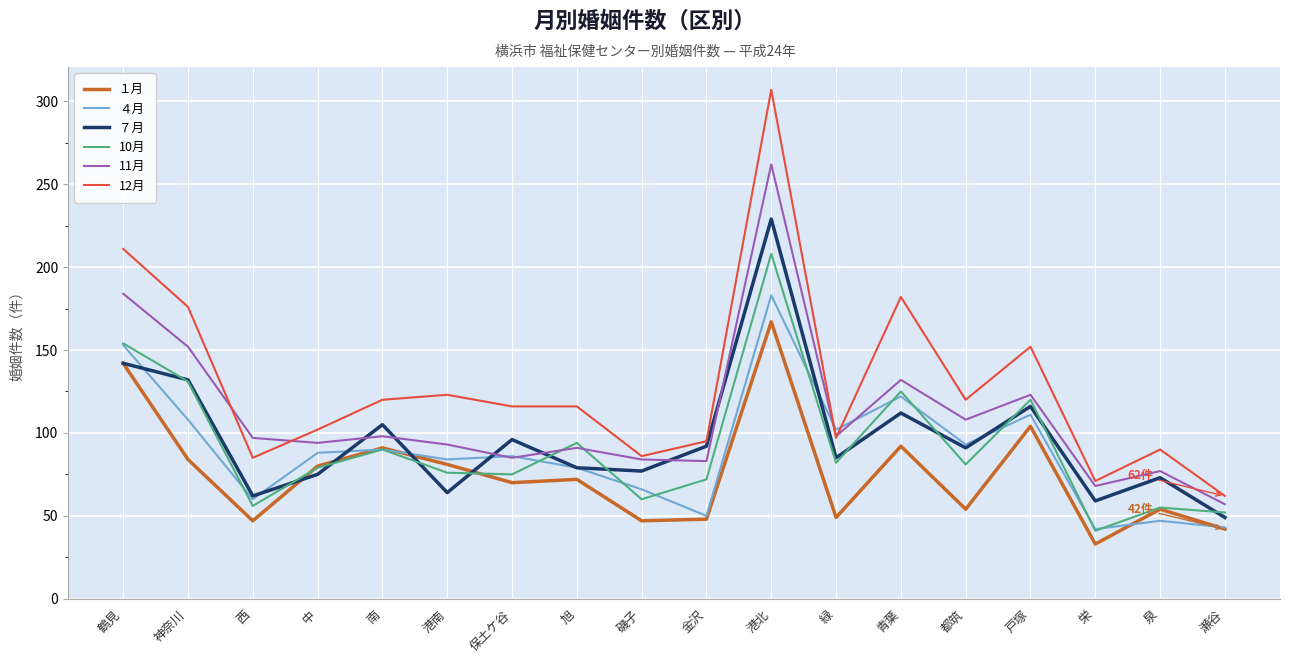

What is the difference between the second highest and second lowest values in the ７月 series?

83